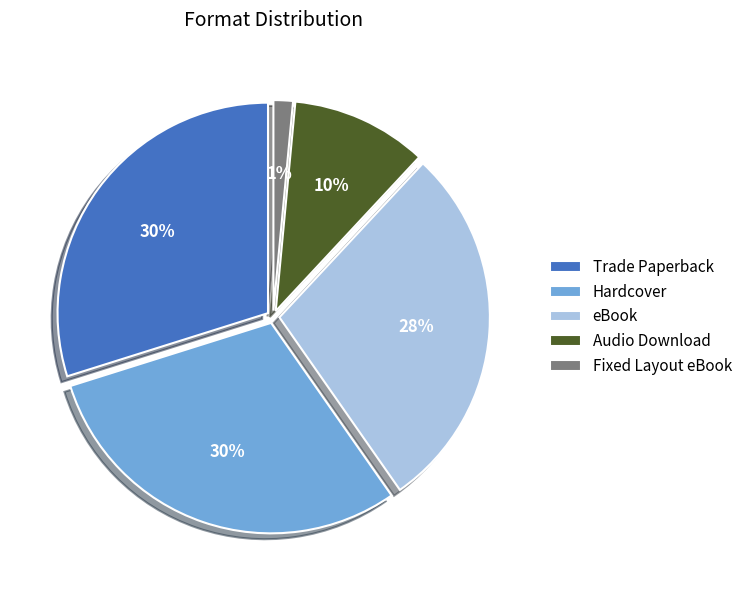

Between Hardcover and Audio Download, which is larger?

Hardcover